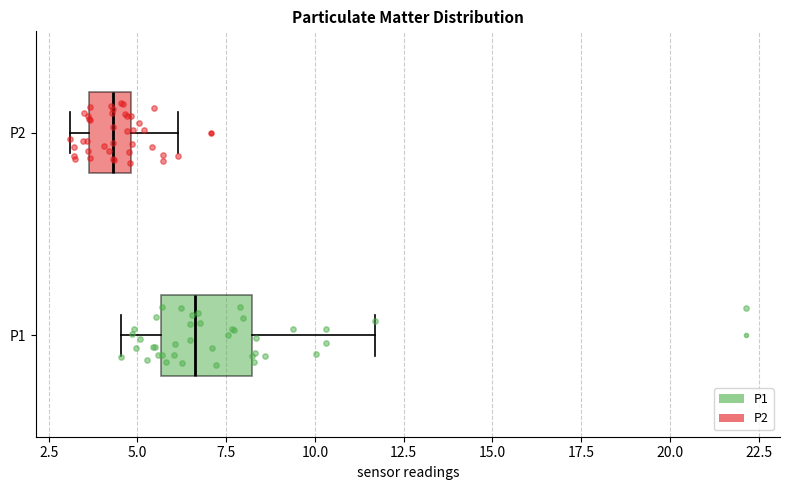

Which box has the furthest to the left median line?

P2